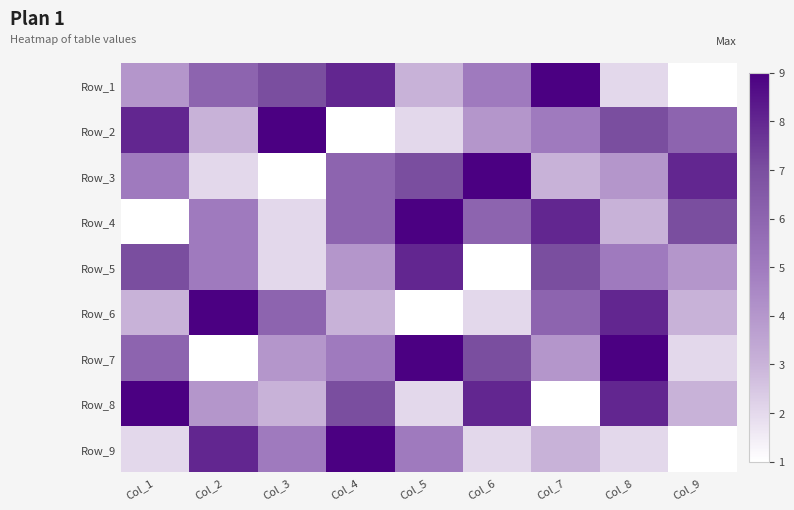

At which category is the sum across all series the highest?

Col_4